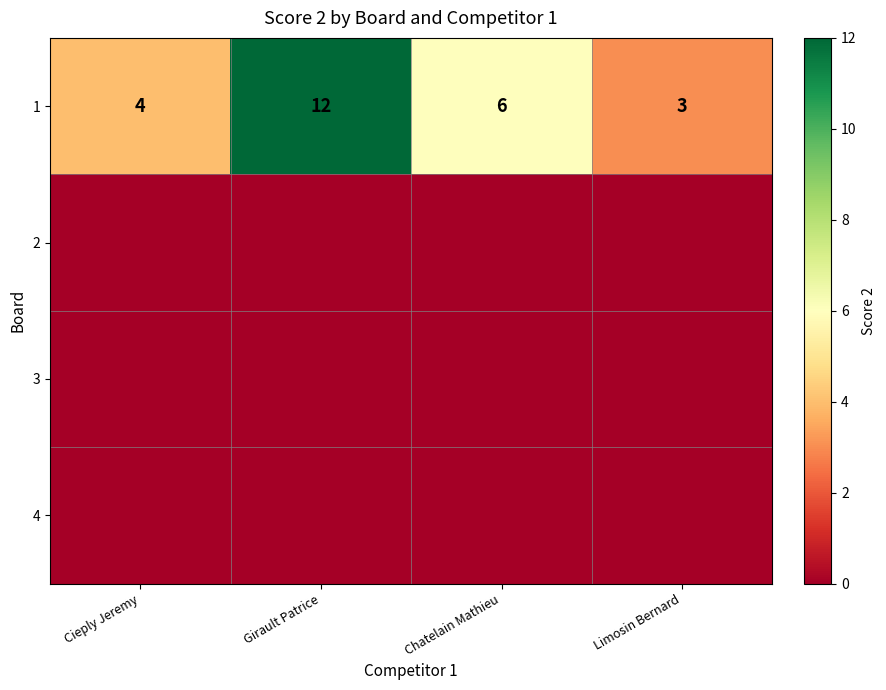

Where does the 1 series first go above 6?

Girault Patrice